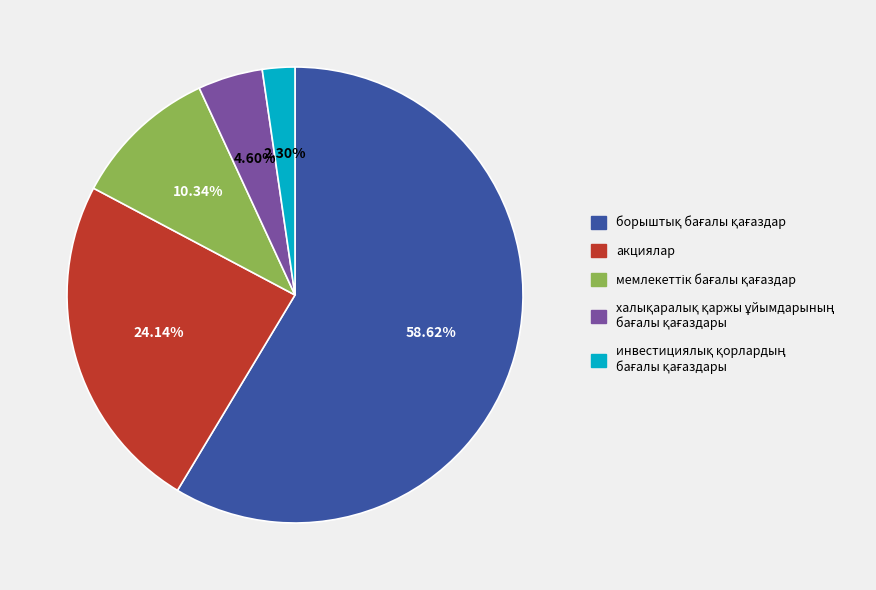

Is there any slice that represents more than half of the pie?

Yes